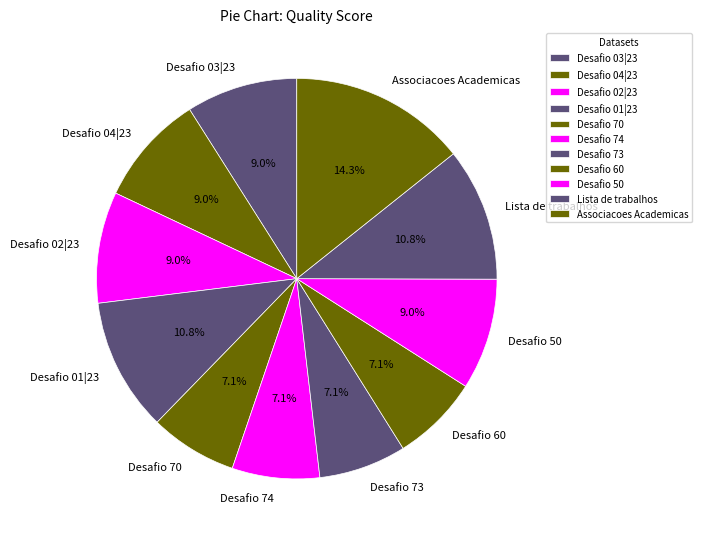

Between Desafio 74 and Desafio 03|23, which is larger?

Desafio 03|23